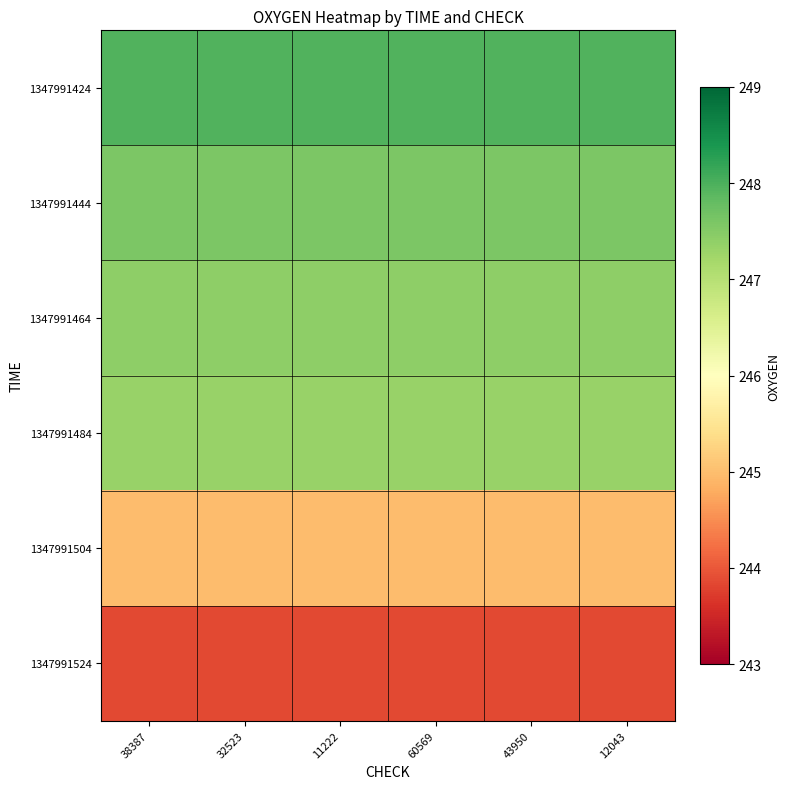

Reading left to right, what are all the values shown in this chart?

1347991424: 38387=248.0	32523=248.0	11222=248.0	60569=248.0	43950=248.0	12043=248.0
1347991444: 38387=247.6	32523=247.6	11222=247.6	60569=247.6	43950=247.6	12043=247.6
1347991464: 38387=247.4	32523=247.4	11222=247.4	60569=247.4	43950=247.4	12043=247.4
1347991484: 38387=247.3	32523=247.3	11222=247.3	60569=247.3	43950=247.3	12043=247.3
1347991504: 38387=245.0	32523=245.0	11222=245.0	60569=245.0	43950=245.0	12043=245.0
1347991524: 38387=243.9	32523=243.9	11222=243.9	60569=243.9	43950=243.9	12043=243.9